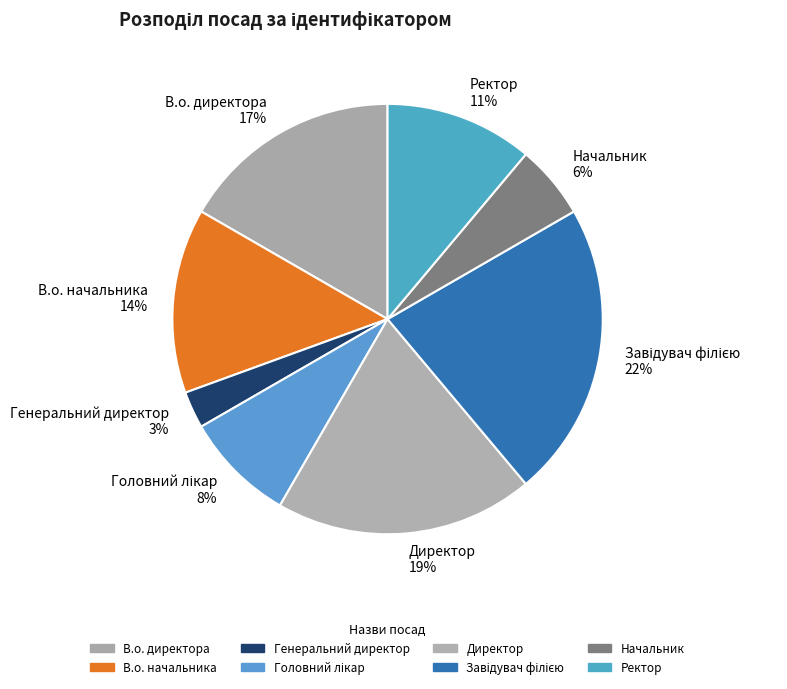

Is it true that В.о. начальника is 19% of the pie?

False